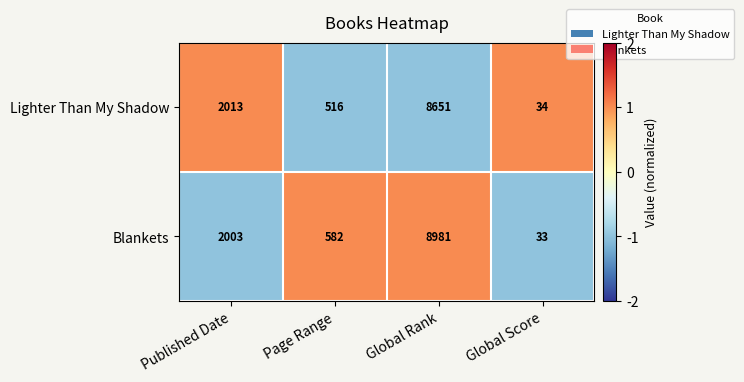

Count the number of data series in this chart.

2